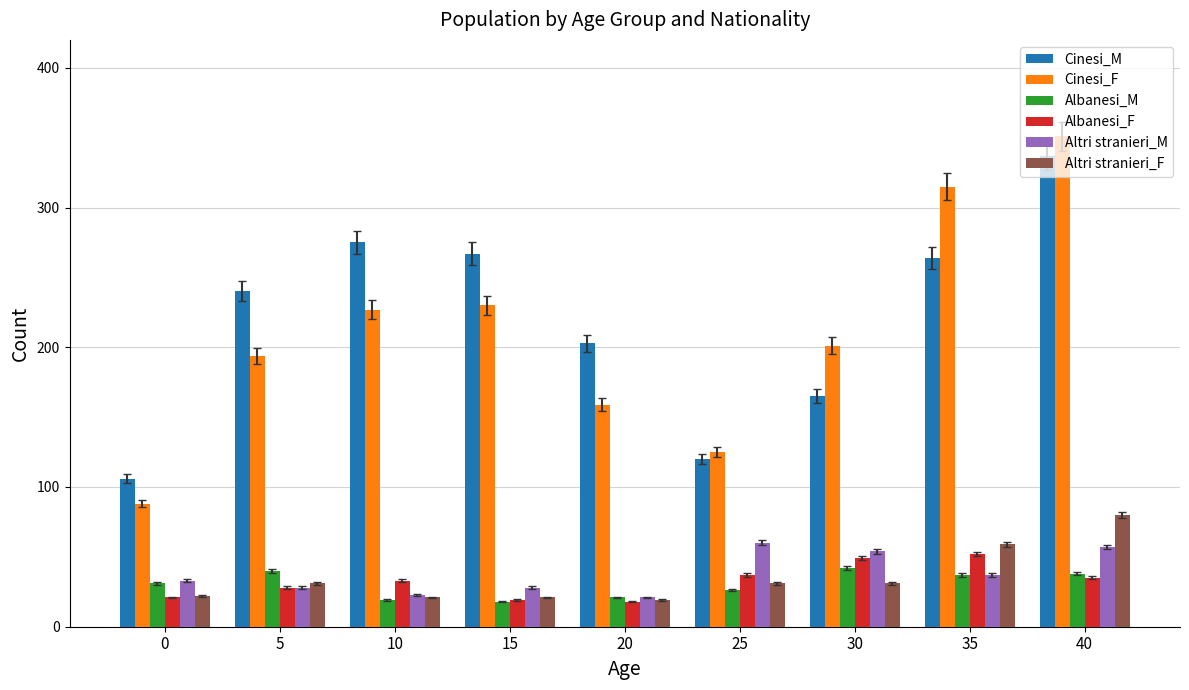

Between 5 and 25, which series saw the biggest shift?

Cinesi_M